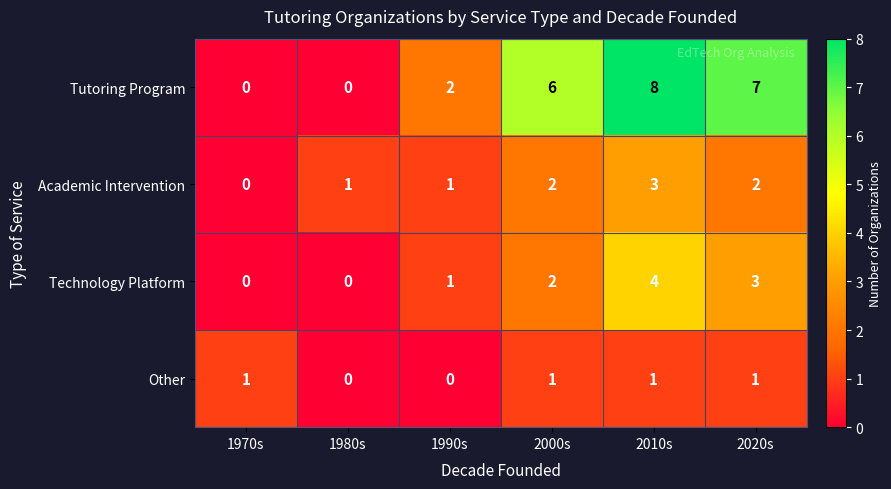

True or false: Tutoring Program has a value of 1 at 1990s.

False